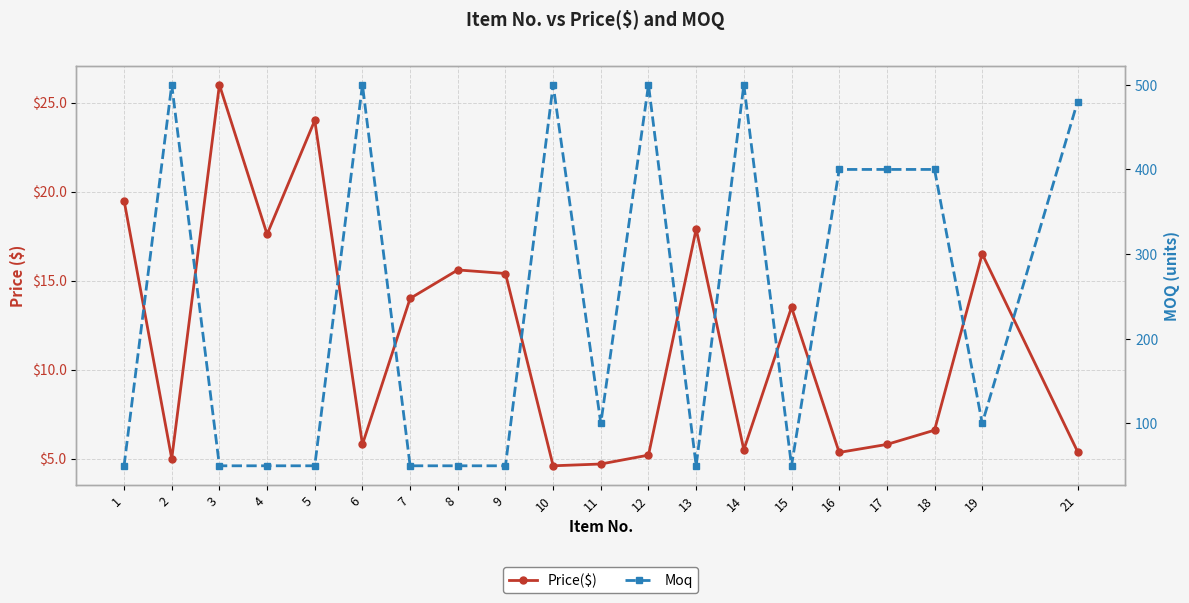

At which label does Price($) first exceed 13?

1